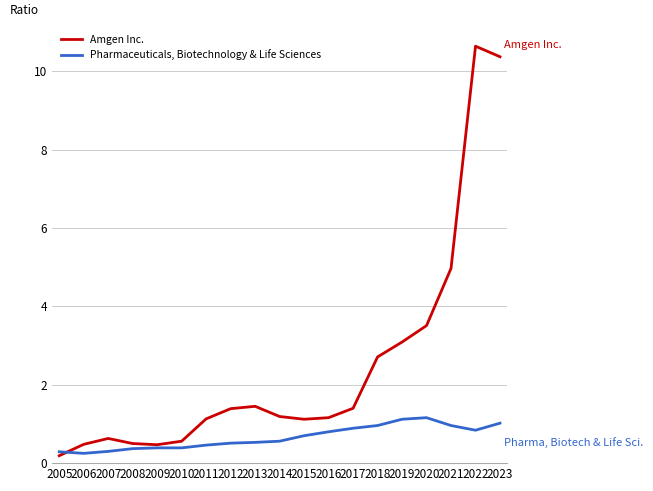

Which series has the largest total across all categories?

Amgen Inc.